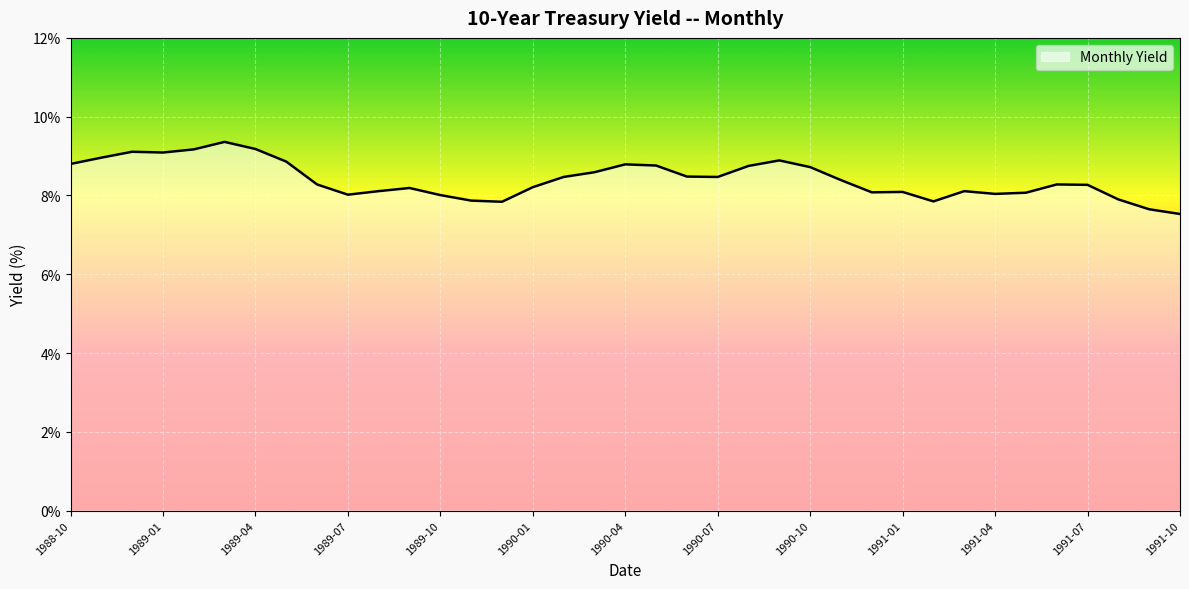

What is the minimum value shown in the chart?

7.5